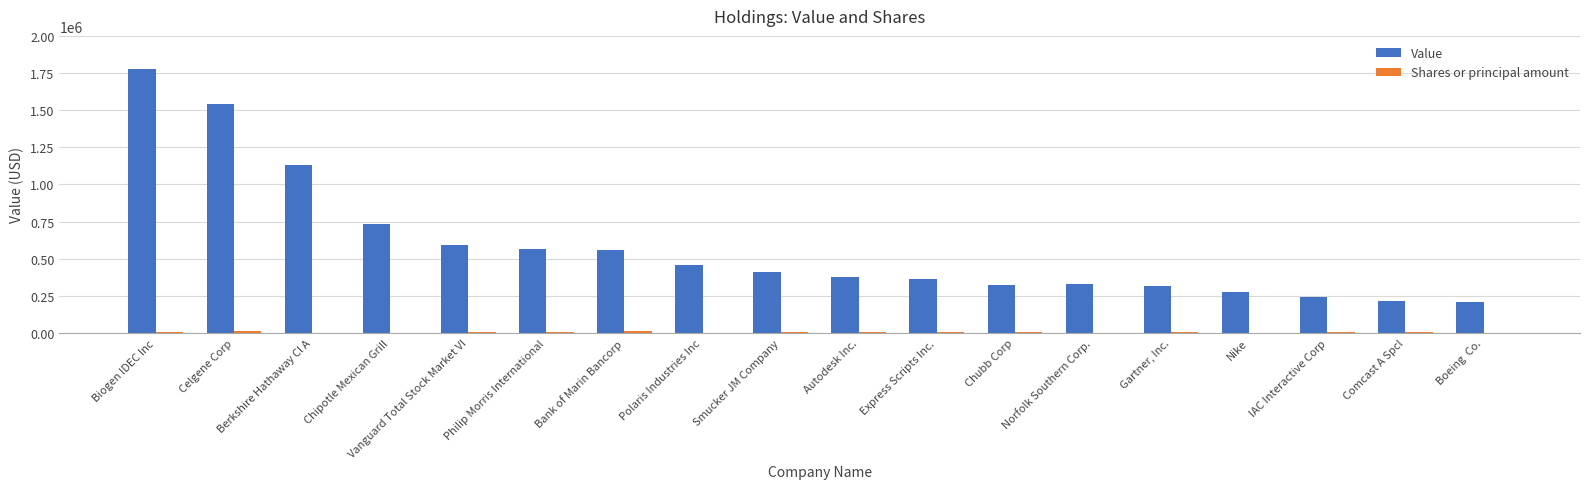

At which category is the sum across all series the highest?

Biogen IDEC Inc